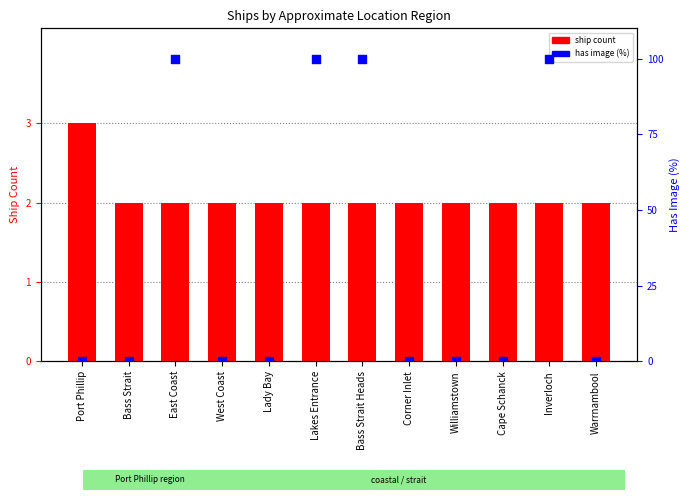

Which series reaches the maximum Y coordinate?

has image (%)